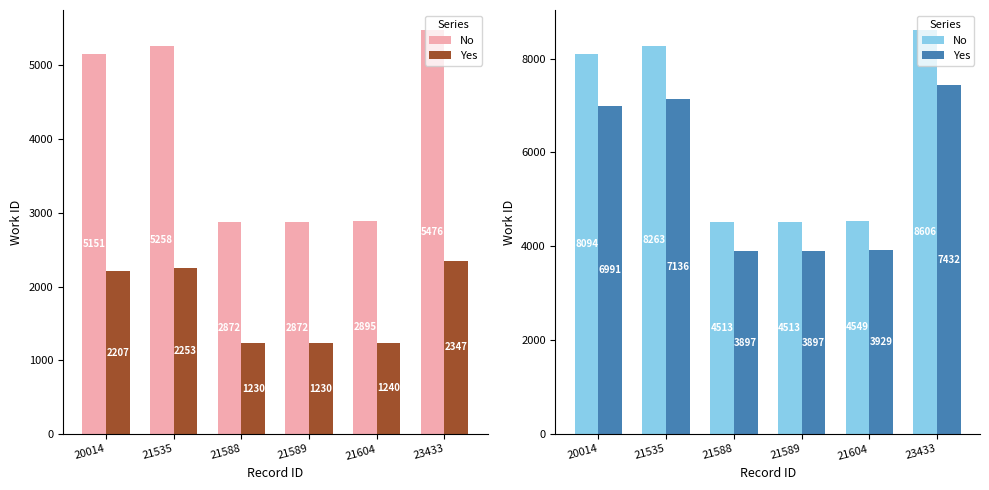

What is the approximate value of Yes at 21604?

3929